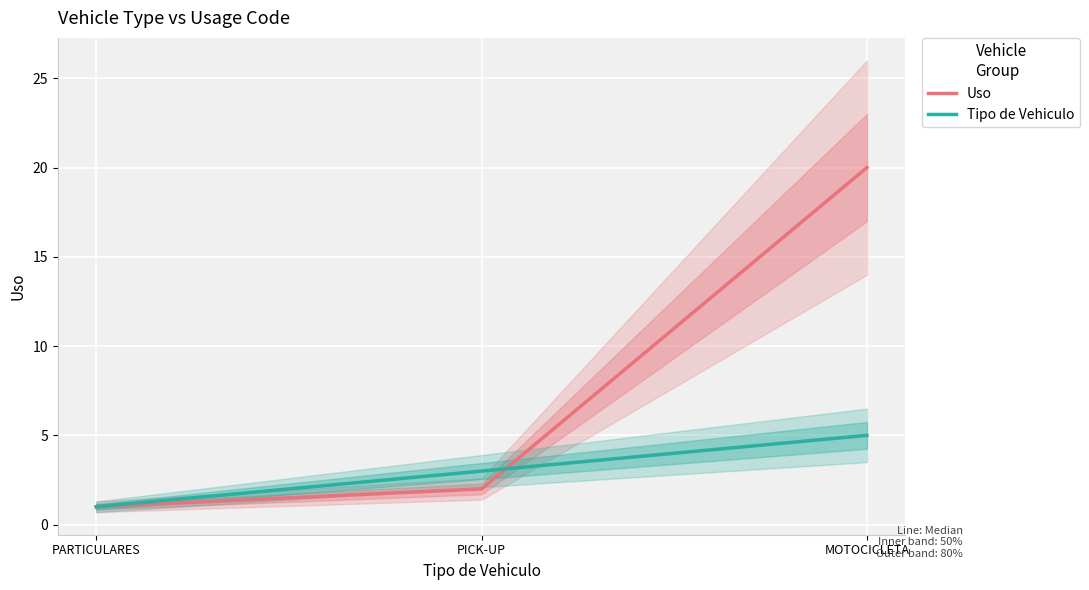

True or false: Tipo de Vehiculo has a value of 5 at MOTOCICLETA.

True